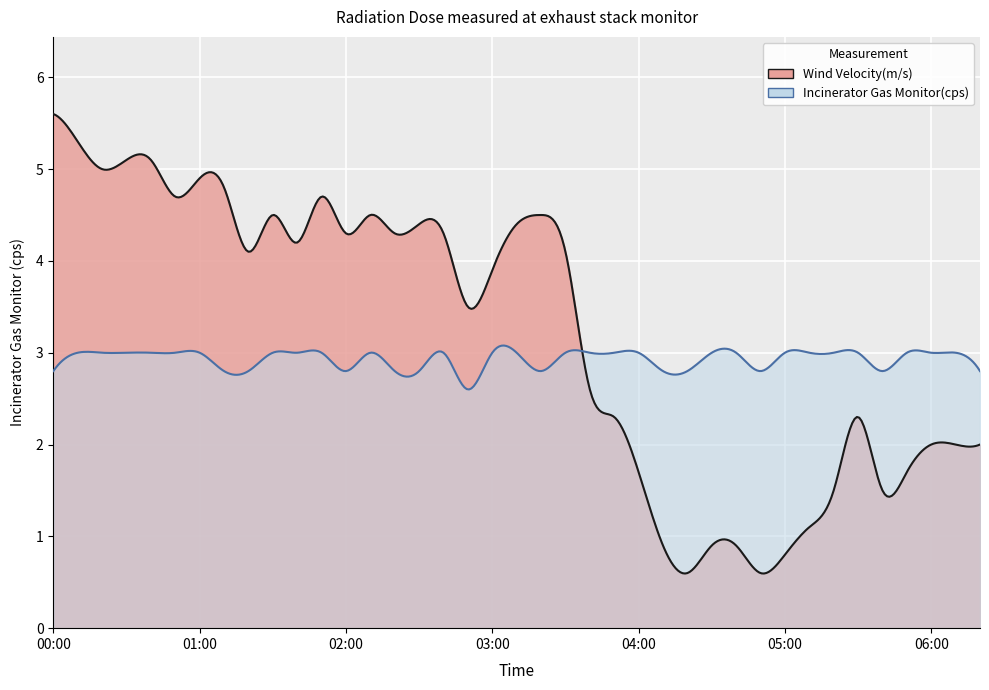

How many intersections are there between Incinerator Gas Monitor(cps) and Wind Velocity(m/s)?

1